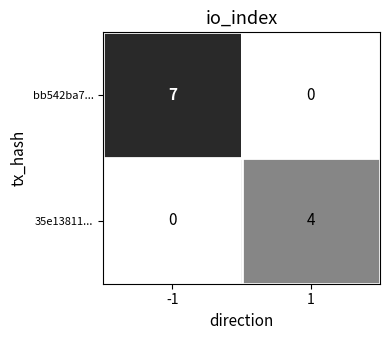

Reading right to left, extract all data points from this chart.

bb542ba7...: 0	7
35e13811...: 4	0